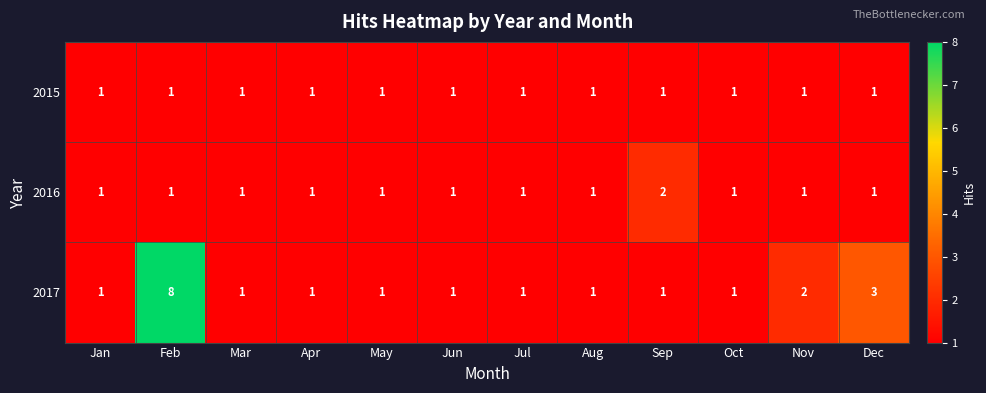

Which series has the widest spread of values?

2017